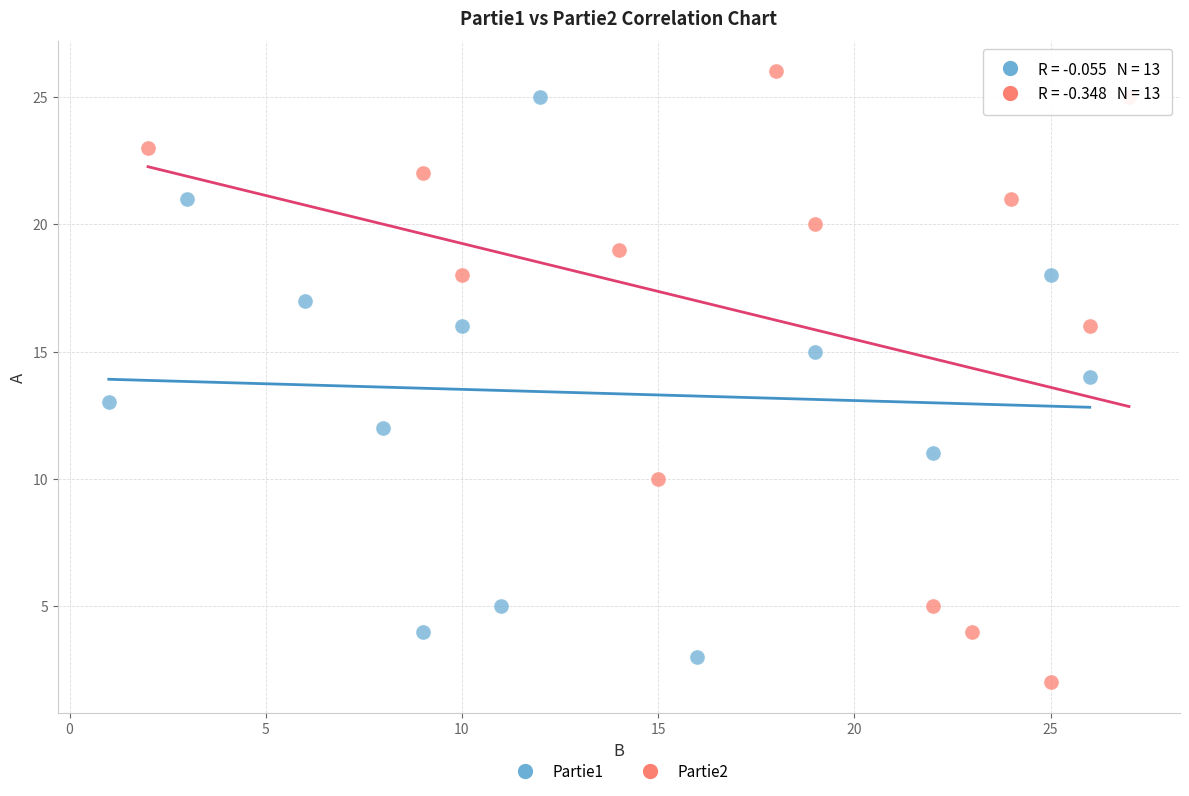

Which series contains the highest Y value?

Partie2